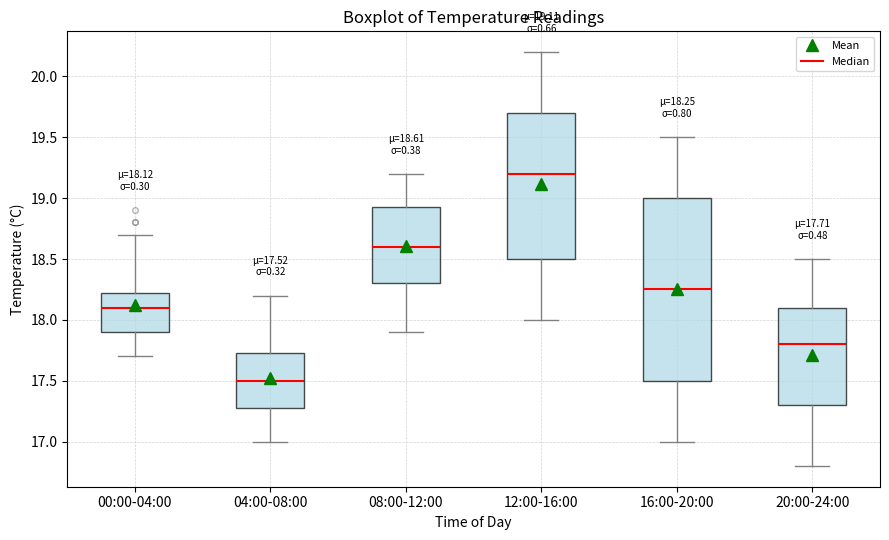

Which box is the tallest, from its lower edge to its upper edge?

16:00-20:00